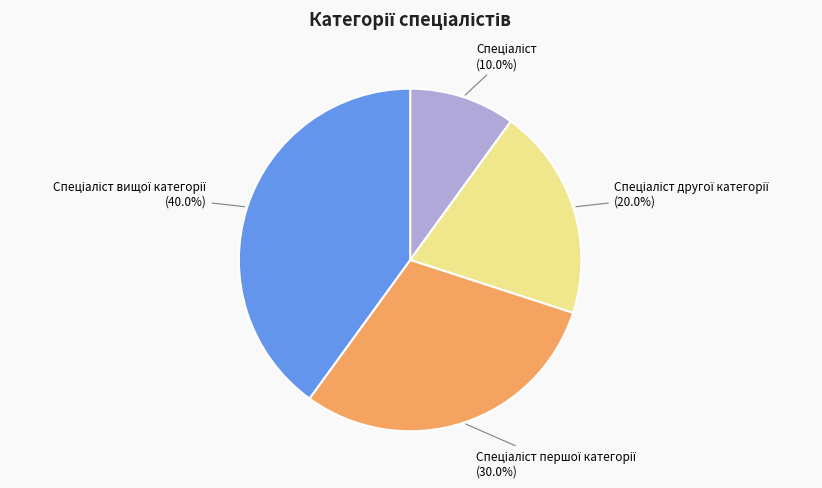

Is there any slice that represents more than half of the pie?

No